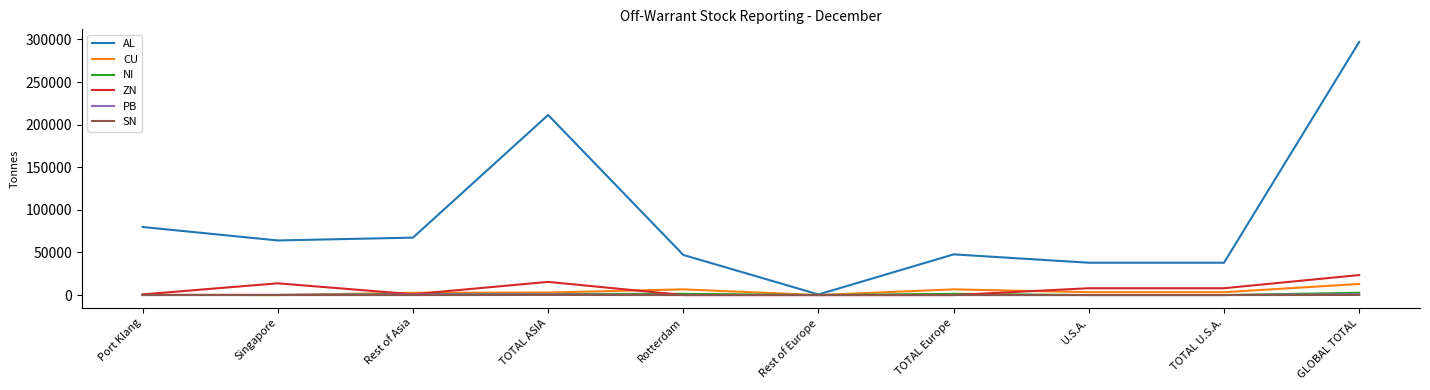

What position from the right is TOTAL Europe?

4